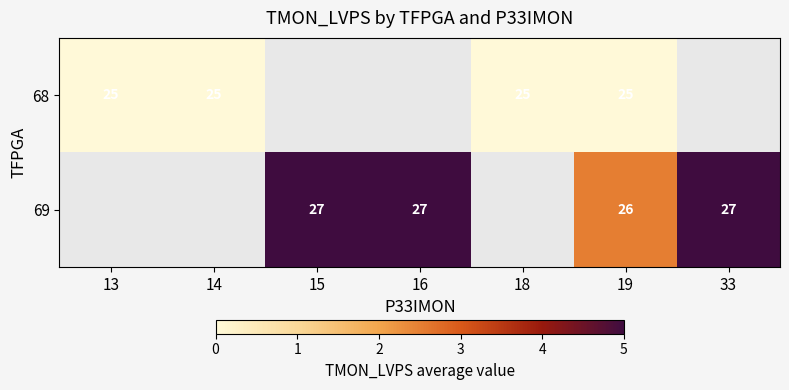

How many series are shown in this chart?

2